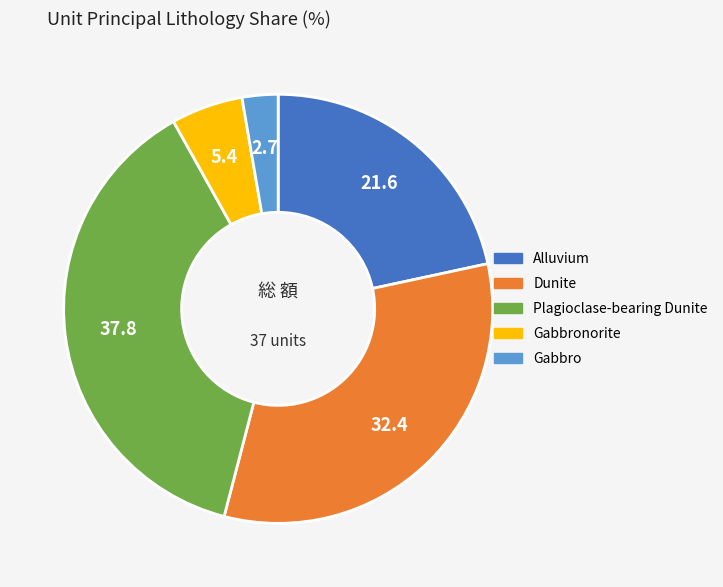

Is the sum of Alluvium and Gabbro greater than half?

No